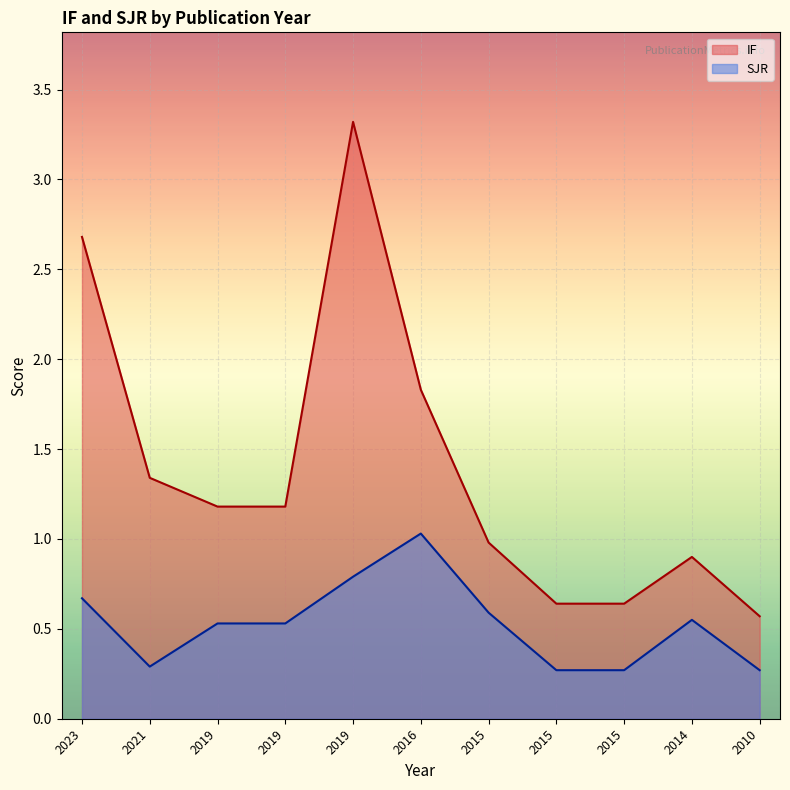

Which series has the largest range (max minus min)?

IF